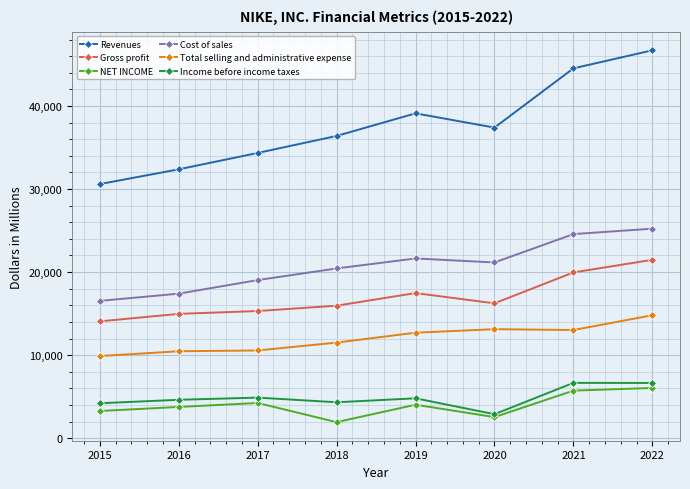

At which label does Income before income taxes first exceed 4801?

2017